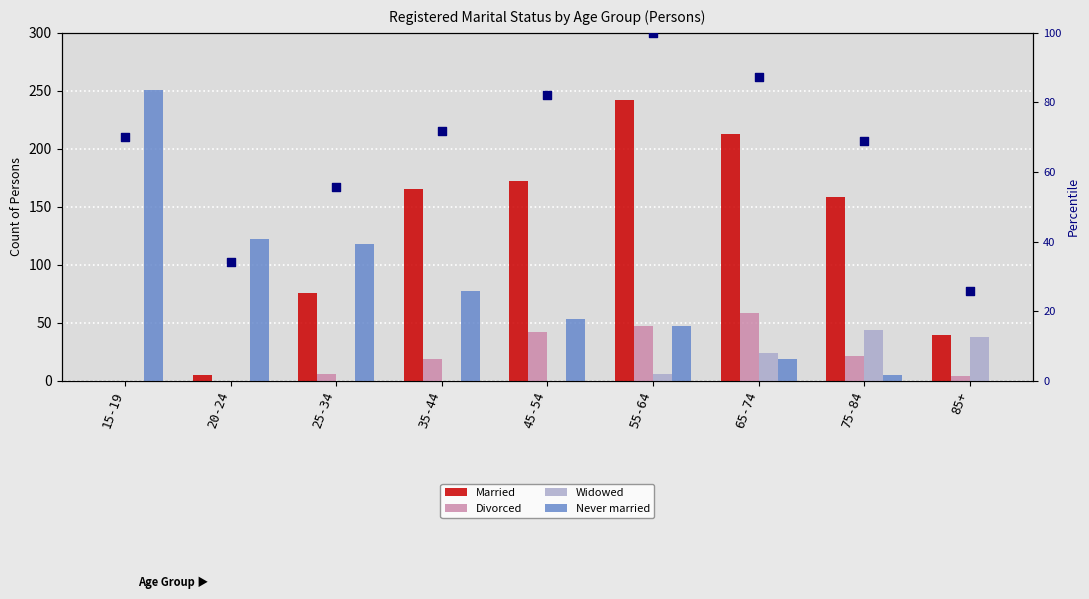

What are all the series names shown in the legend?

Married, Divorced, Widowed, Never married